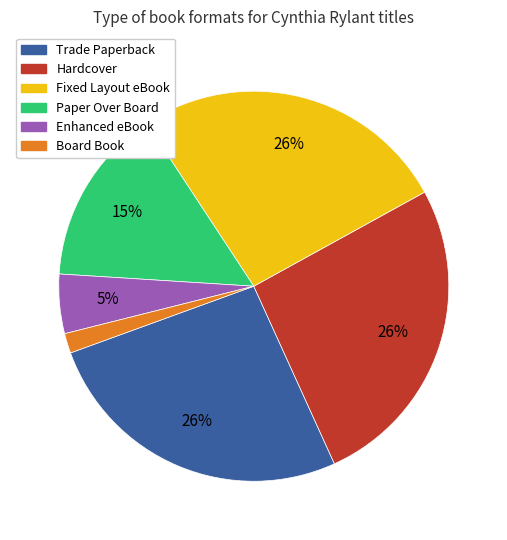

To the nearest percent, what portion does Fixed Layout eBook represent?

26%